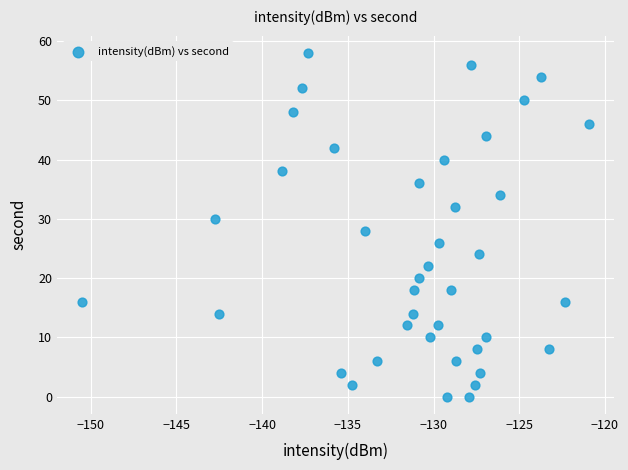

What is the range of Y values (max minus min)?

58